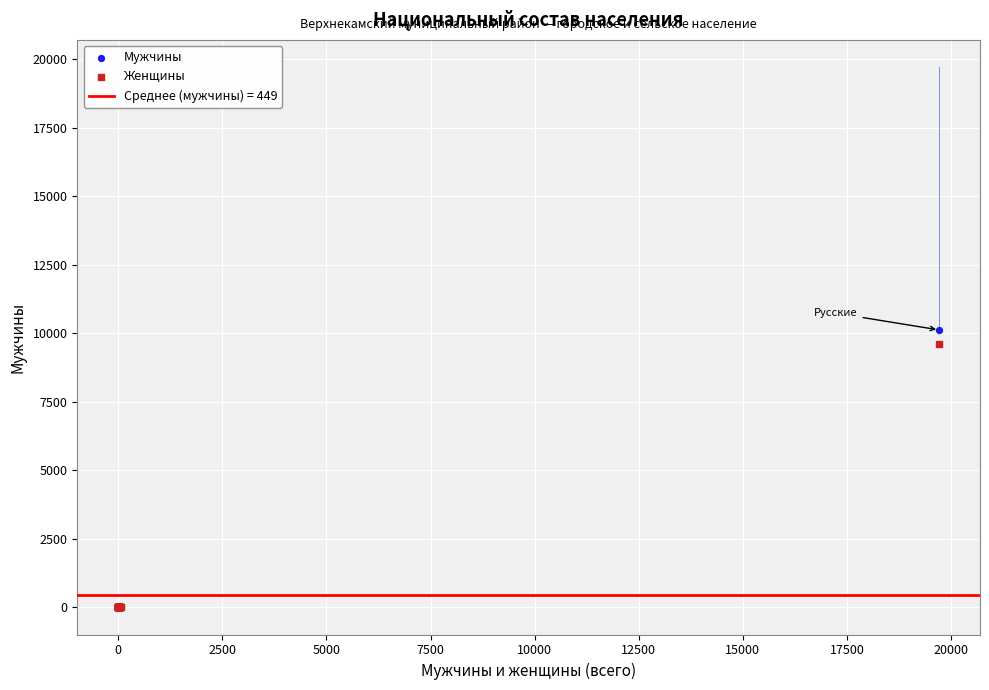

Across all series, what Y value is closest to 5060?

9589